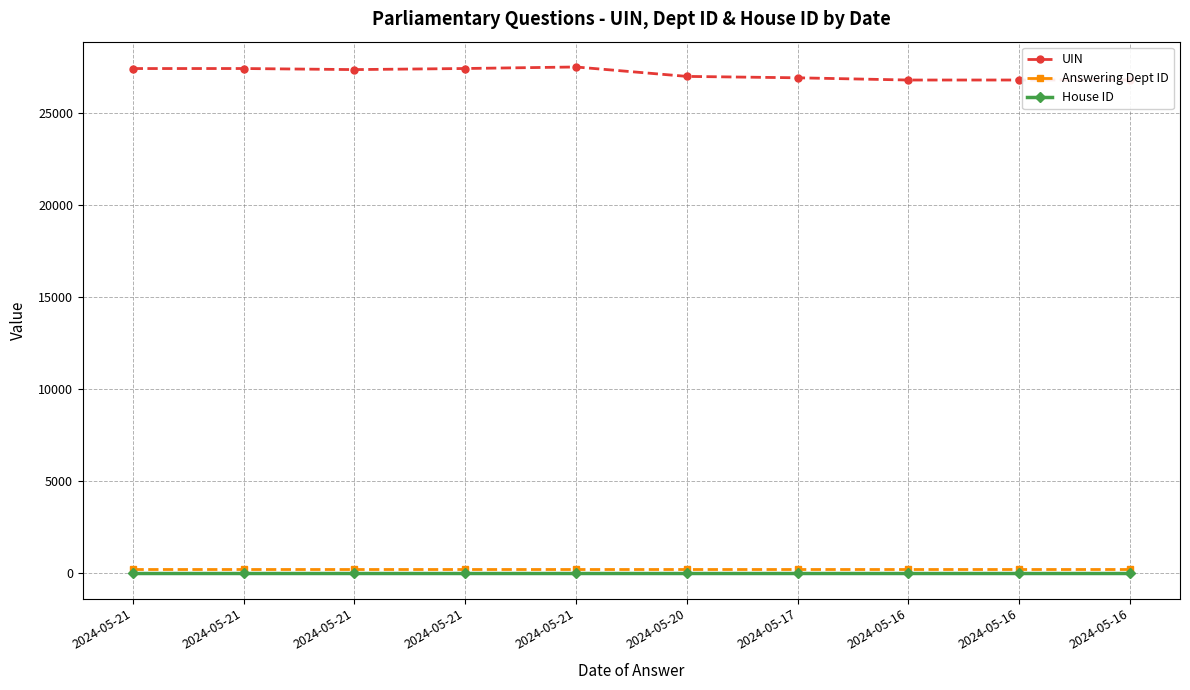

How many lines are shown in the chart?

3